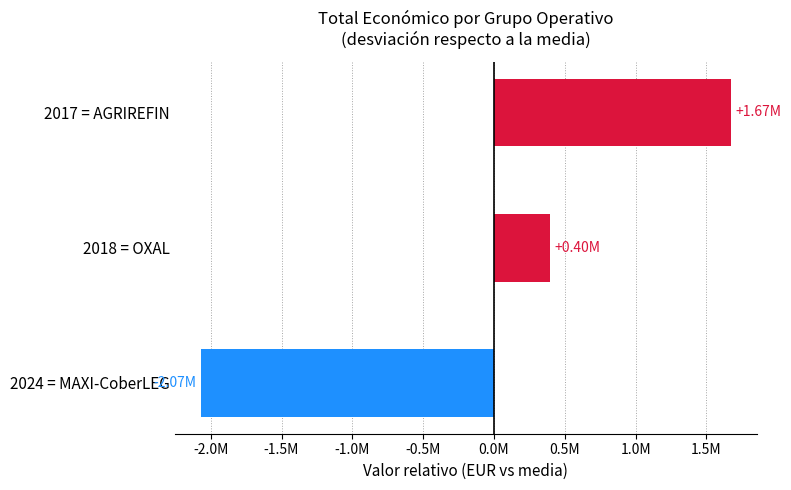

Does the chart contain any negative values?

Yes